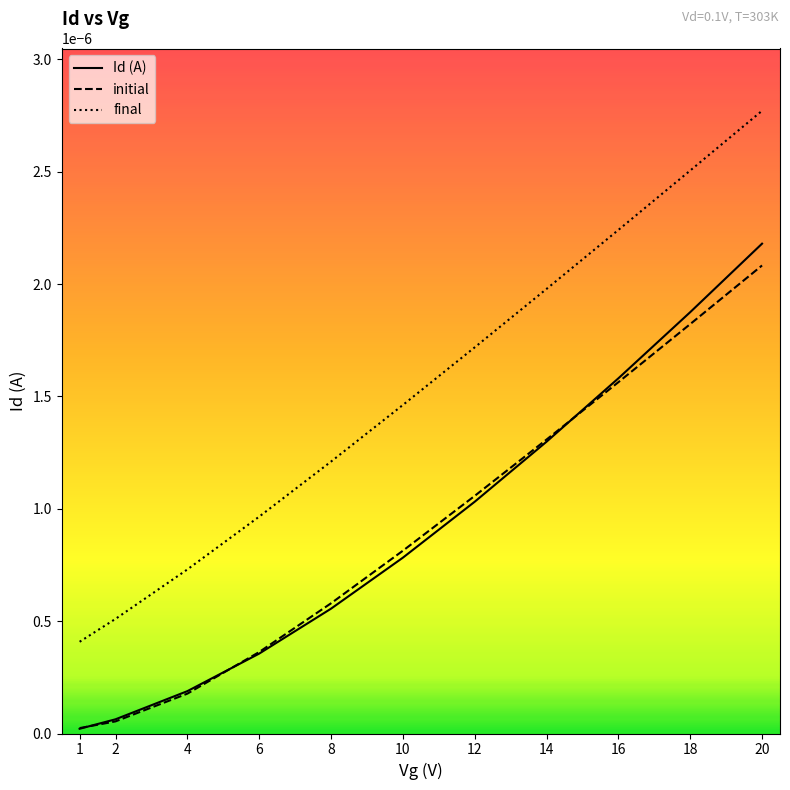

The value of final at 20 is 0.0. True or false?

True